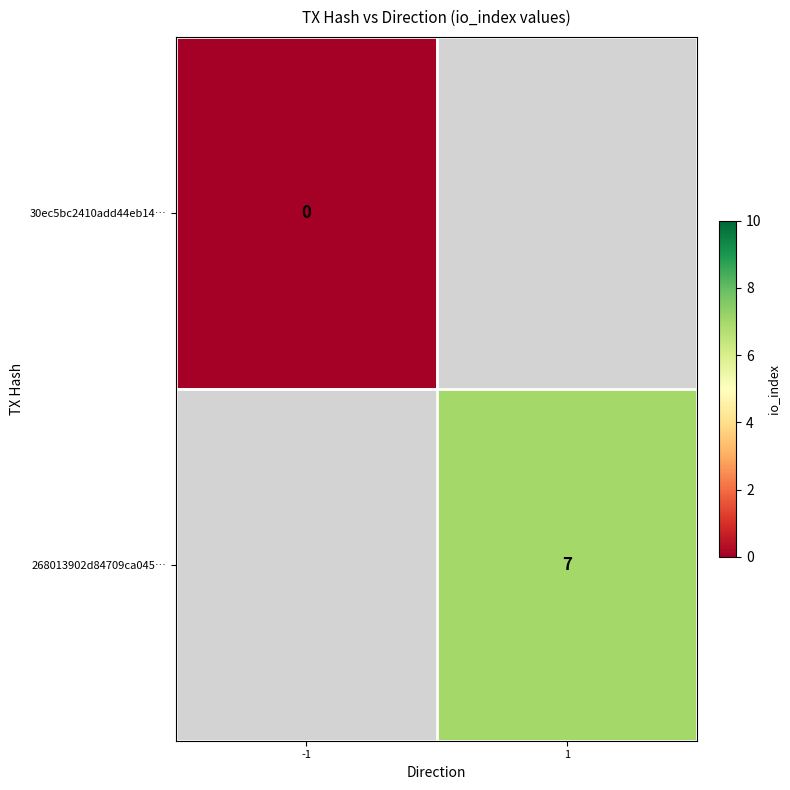

The 268013902d84709ca045… series shows 7 at 1. True or false?

True